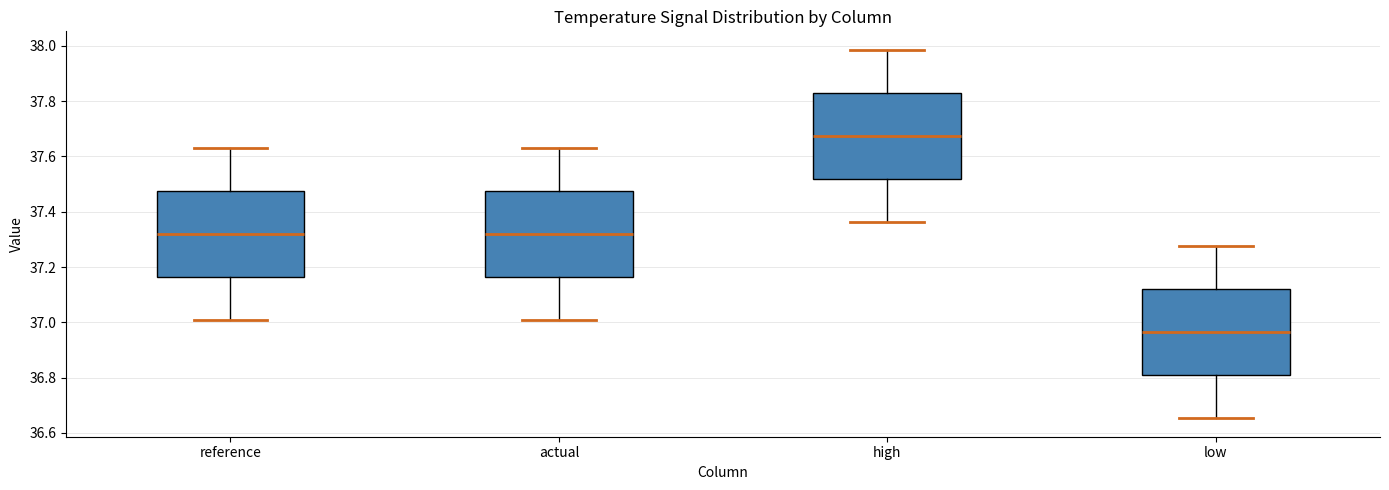

Reading left to right, transcribe this box plot: for each box, give where its median line is, the range the box spans, and where its two whiskers end, as read against the y-axis. The values are not printed on the chart, so give them approximately, as read against the axis.

reference: median 37.32, box 37.16 to 37.48, whiskers 37.00 to 37.64
actual: median 37.32, box 37.16 to 37.48, whiskers 37.00 to 37.64
high: median 37.68, box 37.52 to 37.84, whiskers 37.36 to 37.98
low: median 36.96, box 36.80 to 37.12, whiskers 36.66 to 37.28